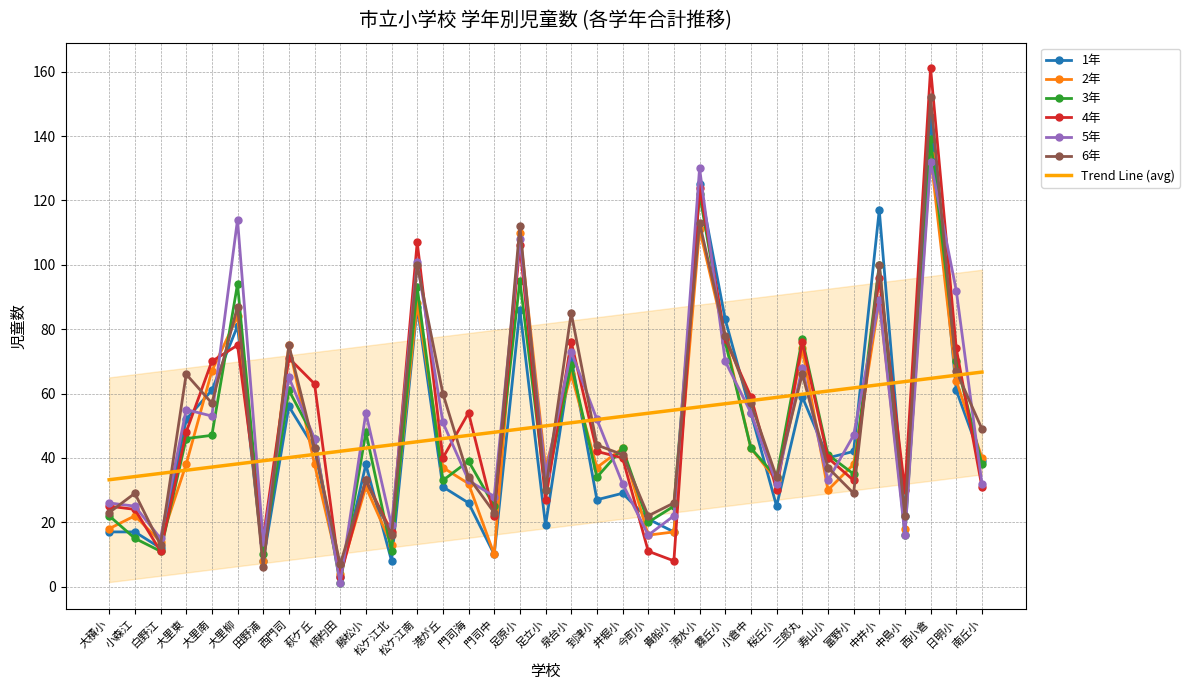

How many data points in 5年 are above 47?

17